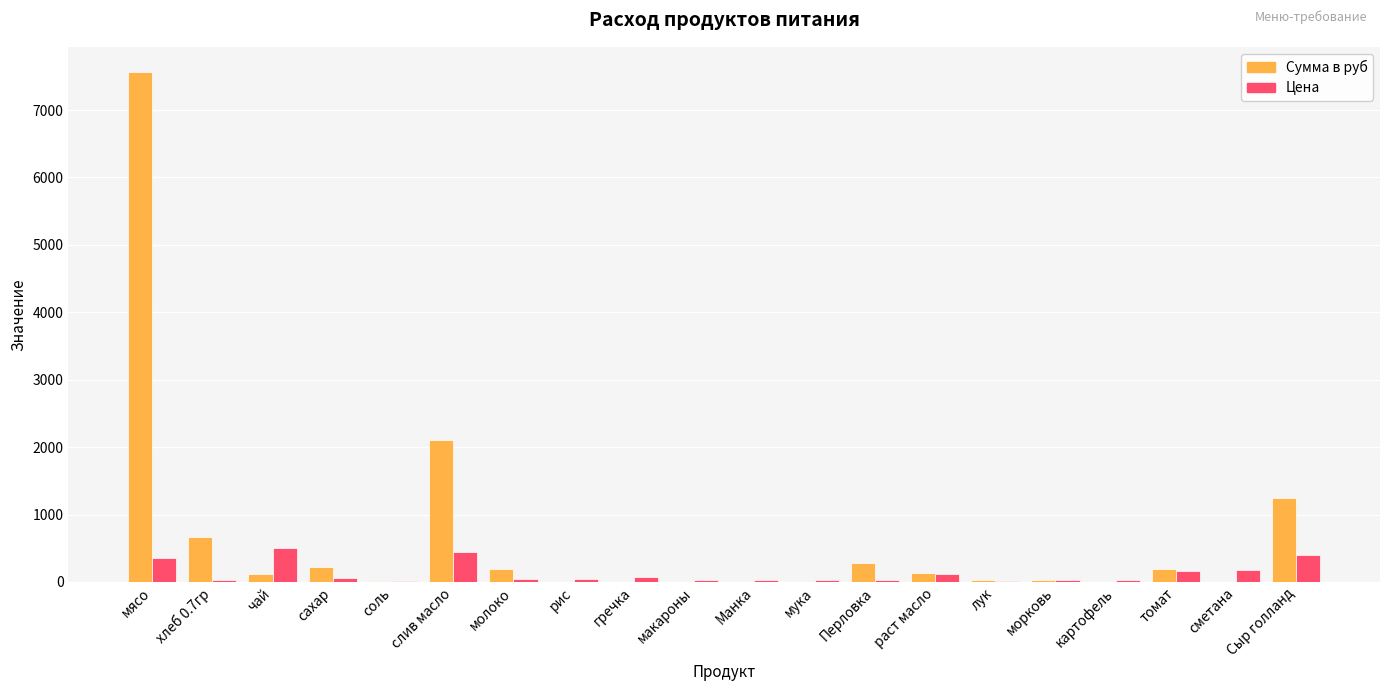

What is the spread (max minus min) of values at сахар?

169.4